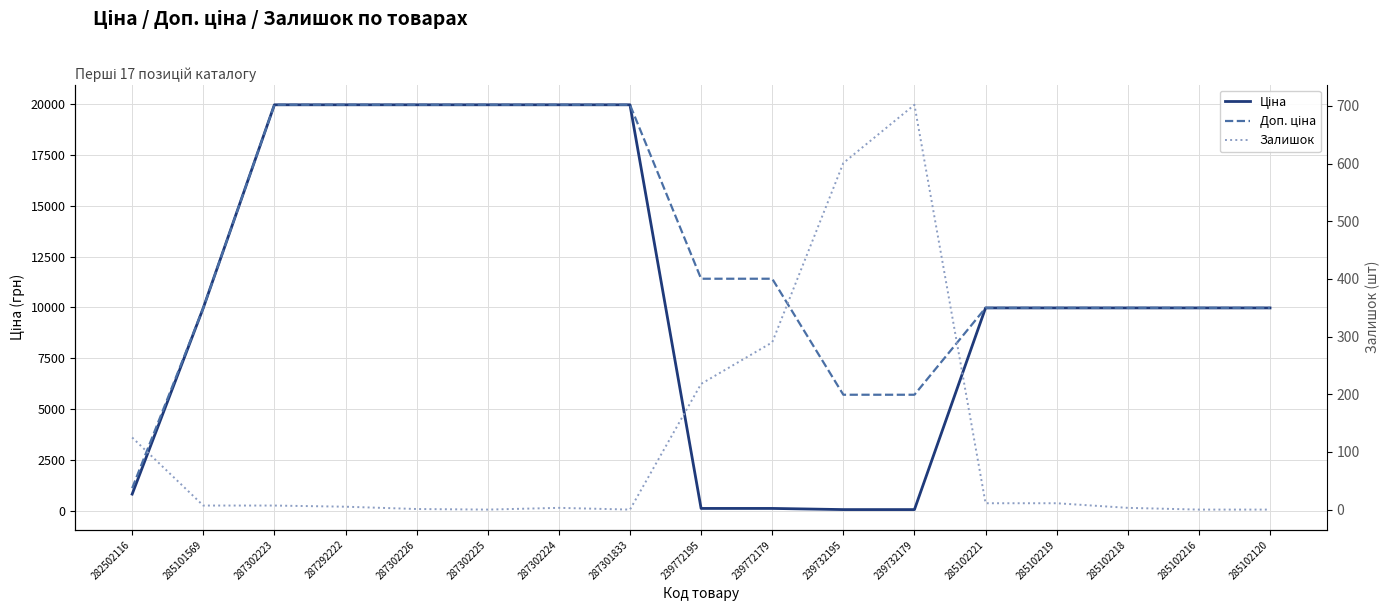

Reading left to right, what are all the values shown in this chart?

Ціна: 818.5	9975.0	19964.2	19964.2	19964.2	19964.2	19964.2	19964.2	114.1	114.1	57.0	57.0	9975.0	9975.0	9975.0	9975.0	9975.0
Доп. ціна: 1109.2	9975.0	19964.2	19964.2	19964.2	19964.2	19964.2	19964.2	11410.0	11410.0	5705.0	5705.0	9975.0	9975.0	9975.0	9975.0	9975.0
Залишок: 125.0	7.0	7.0	5.0	1.0	0.0	3.0	0.0	218.0	290.0	601.0	702.0	11.0	11.0	3.0	0.0	0.0